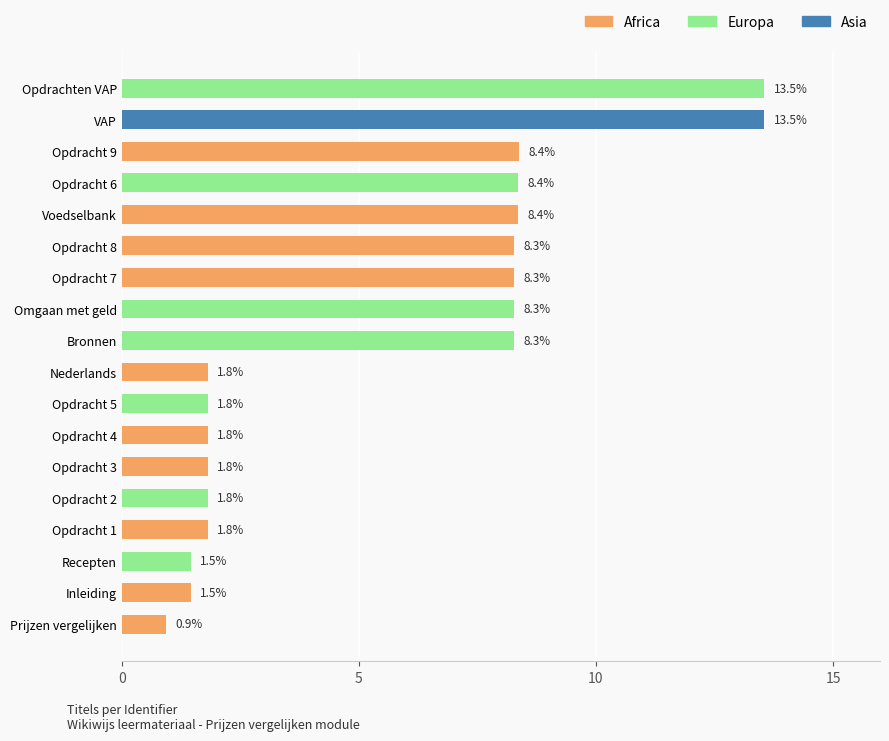

What is the value of the 5th bar from the top?

8.4